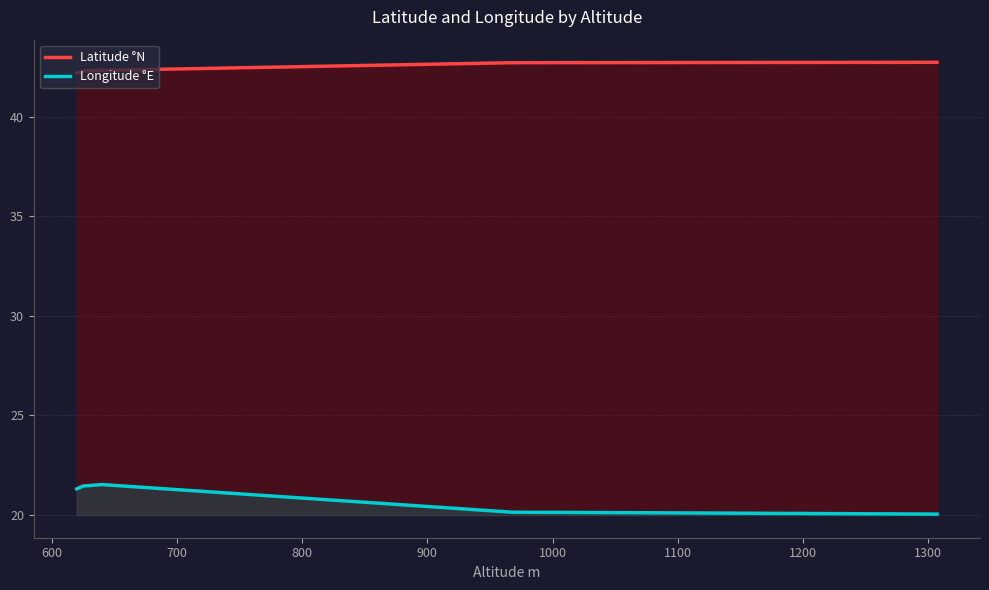

Rank the series by their average value, from highest to lowest.

Latitude °N, Longitude °E